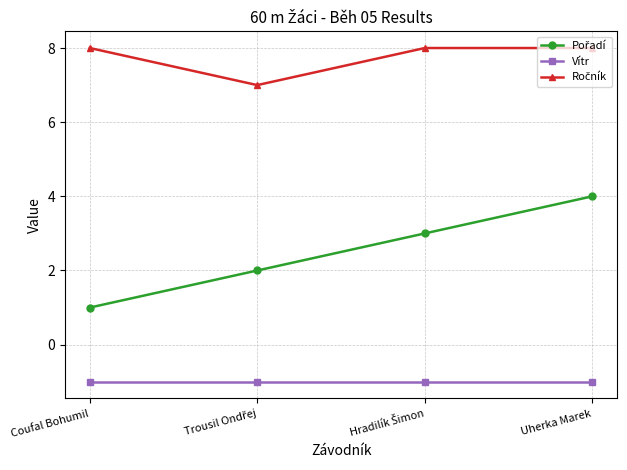

True or false: Vítr has more than 2 interior local peaks.

False